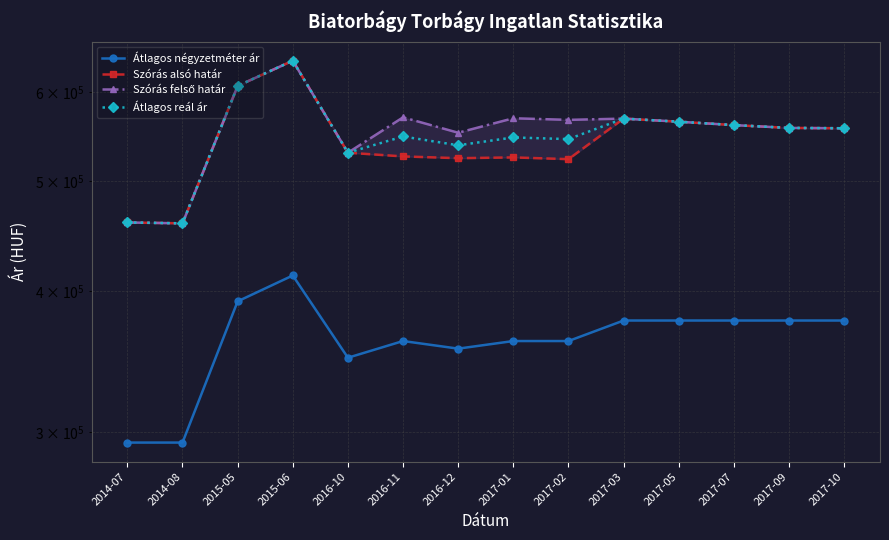

At how many categories does at least one series exceed 631650?

1